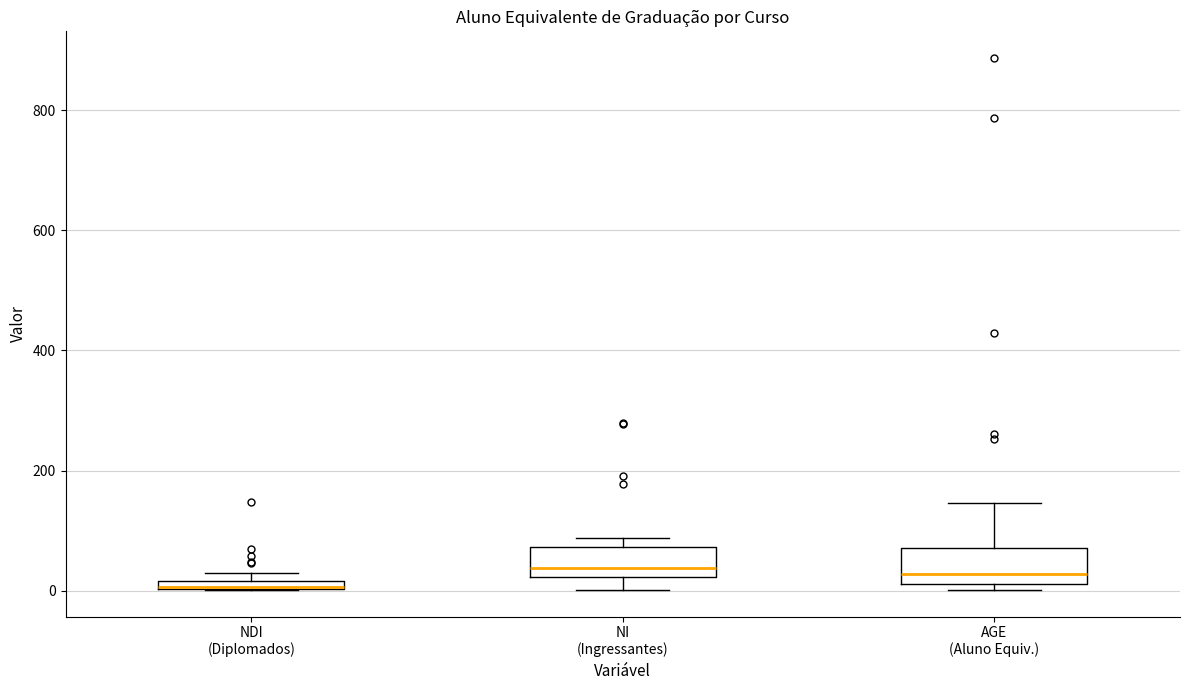

Where is the lower edge of the box for NI (Ingressantes) on the y-axis? The values are not printed on the chart, so give them approximately, as read against the axis.

20